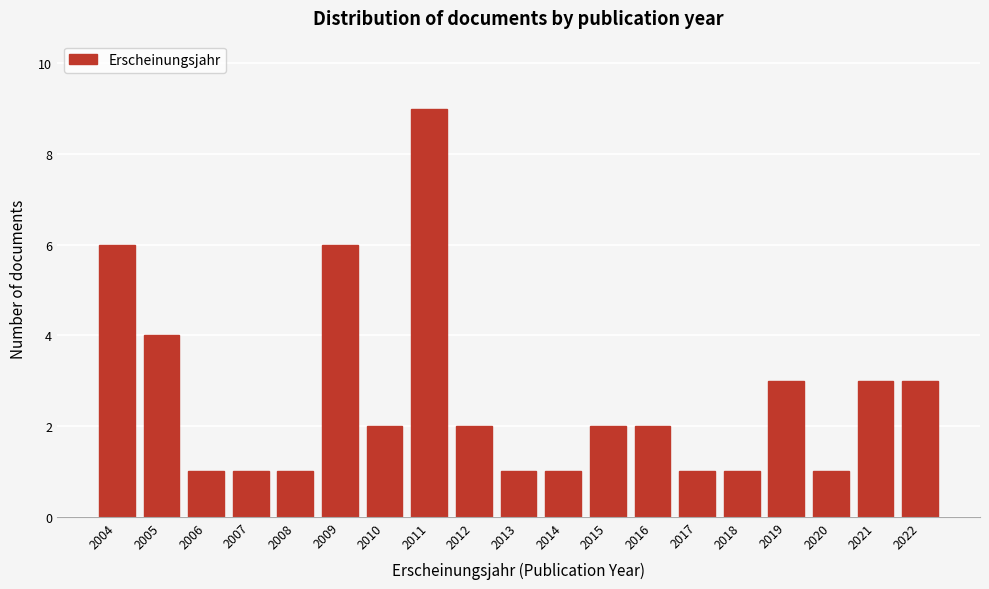

Reading right to left, extract all data points from this chart.

2022=3	2021=3	2020=1	2019=3	2018=1	2017=1	2016=2	2015=2	2014=1	2013=1	2012=2	2011=9	2010=2	2009=6	2008=1	2007=1	2006=1	2005=4	2004=6